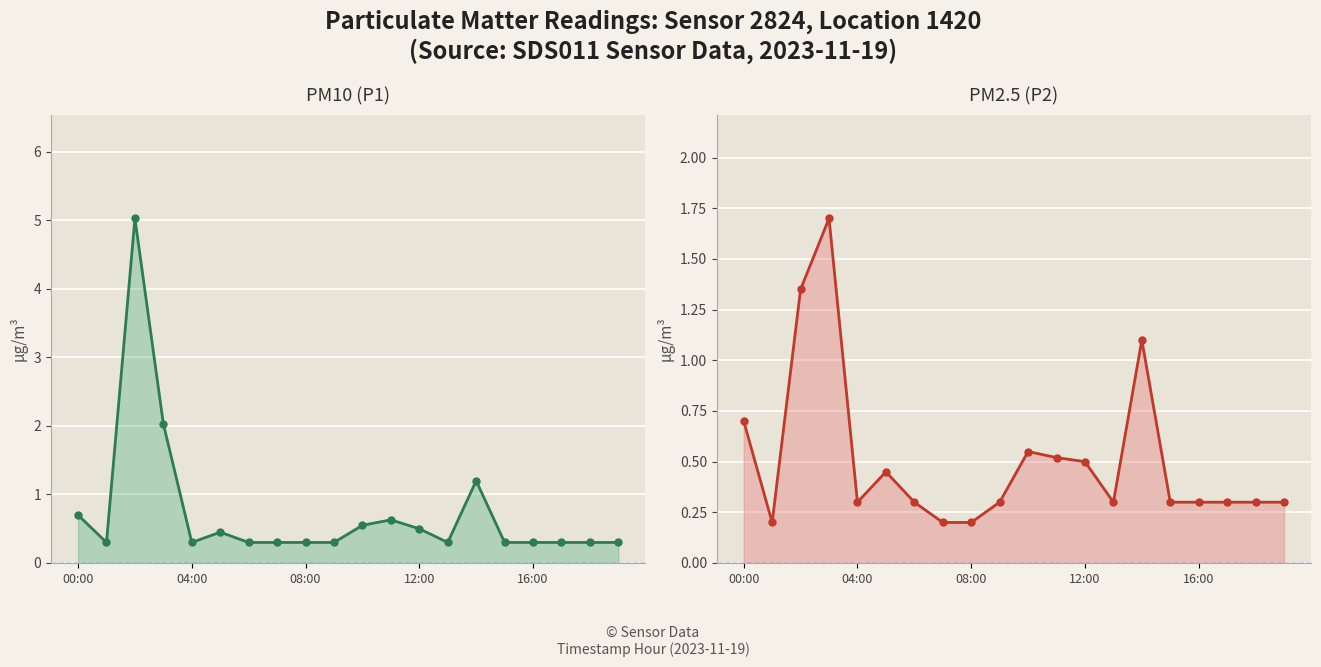

Reading right to left, what are all the values shown in this chart?

P1: 0.3	0.3	0.3	0.3	0.3	1.2	0.3	0.5	0.6	0.6	0.3	0.3	0.3	0.3	0.5	0.3	2.0	5.0	0.3	0.7
P2: 0.3	0.3	0.3	0.3	0.3	1.1	0.3	0.5	0.5	0.6	0.3	0.2	0.2	0.3	0.5	0.3	1.7	1.4	0.2	0.7